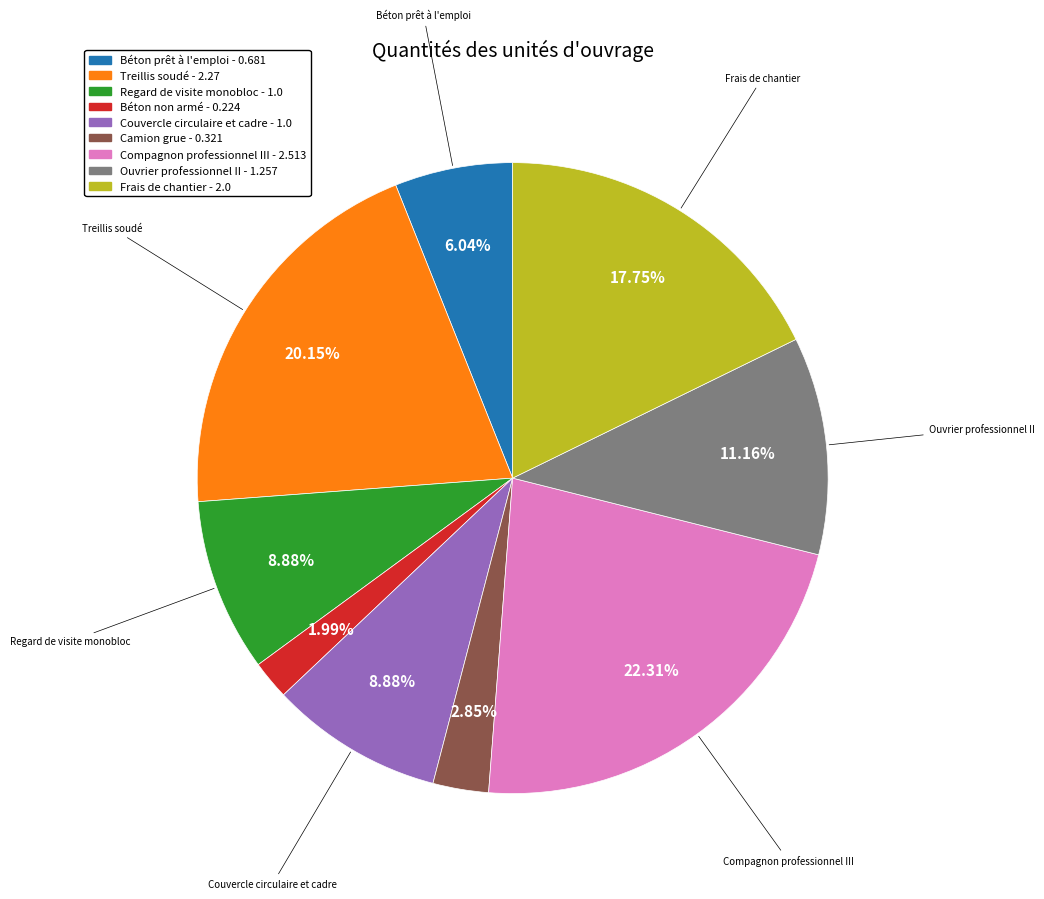

Between Treillis soudé - 2.27 and Regard de visite monobloc - 1.0, which is larger?

Treillis soudé - 2.27